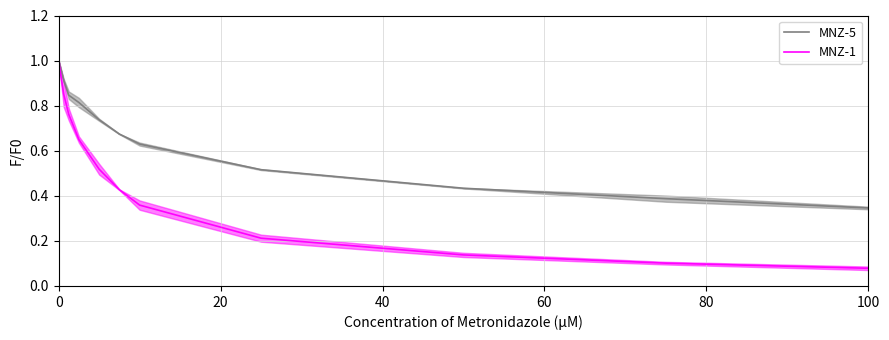

Which series has the largest total across all categories?

MNZ-5